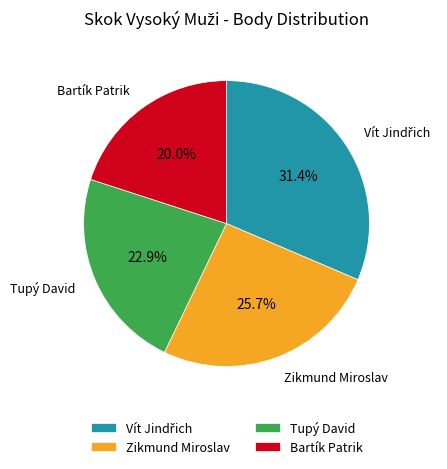

How many segments does this pie chart have?

4